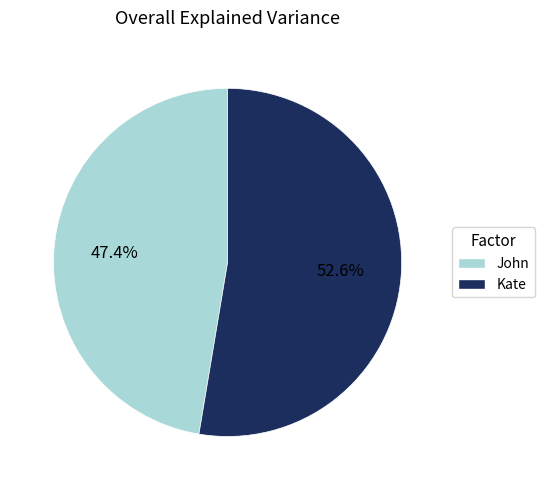

What percentage is the John slice, to the nearest percent?

47%